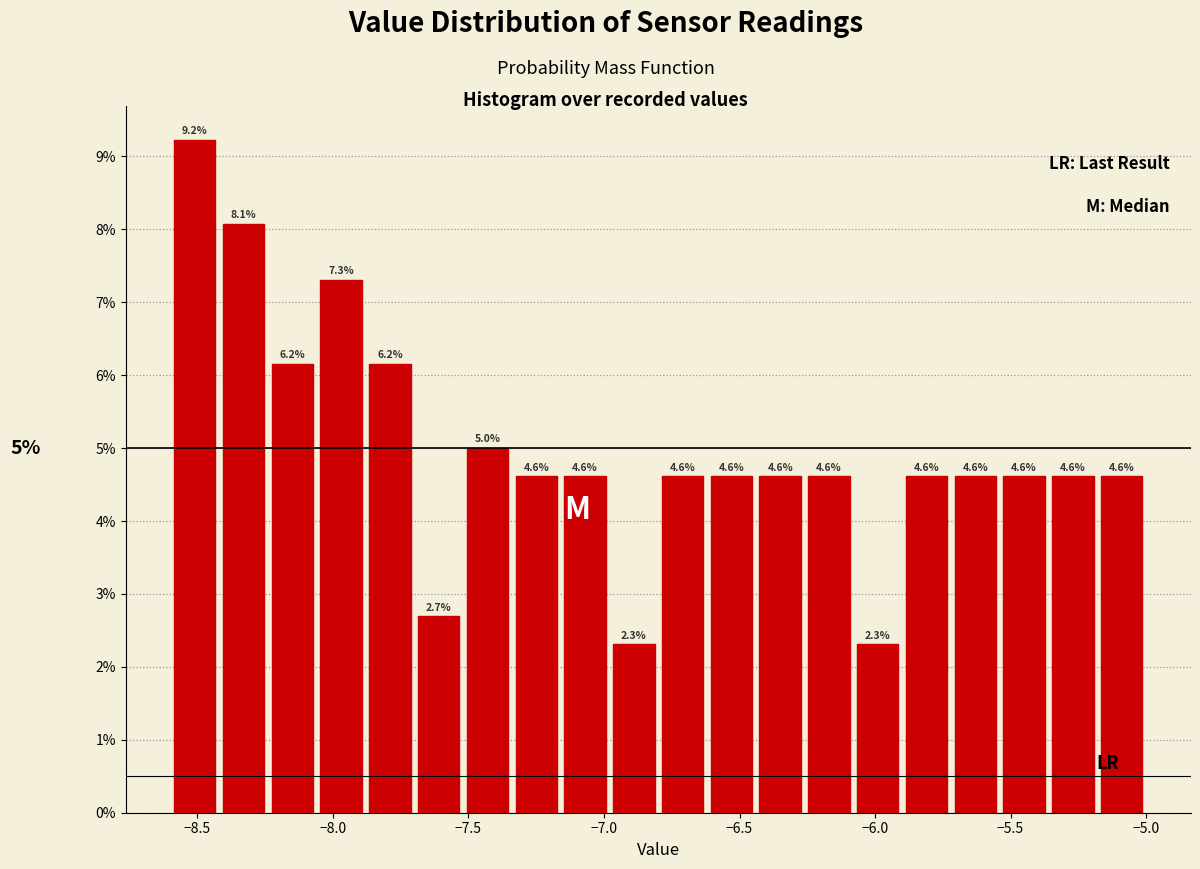

Around what value on the x-axis is the tallest bar? Give the approximate position of its centre, as read against the axis.

-8.50